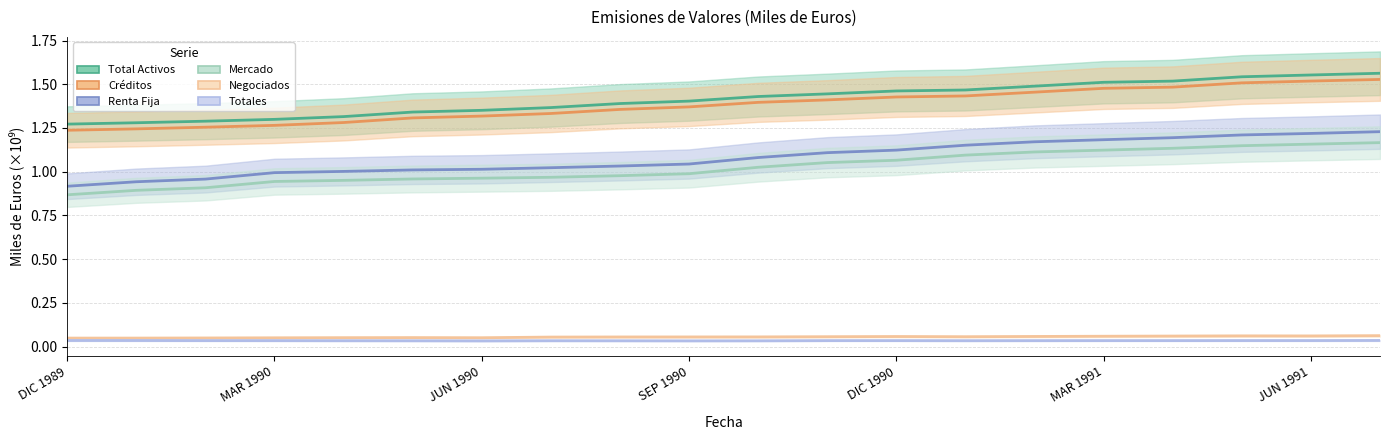

Which series has the largest total across all categories?

Total Activos